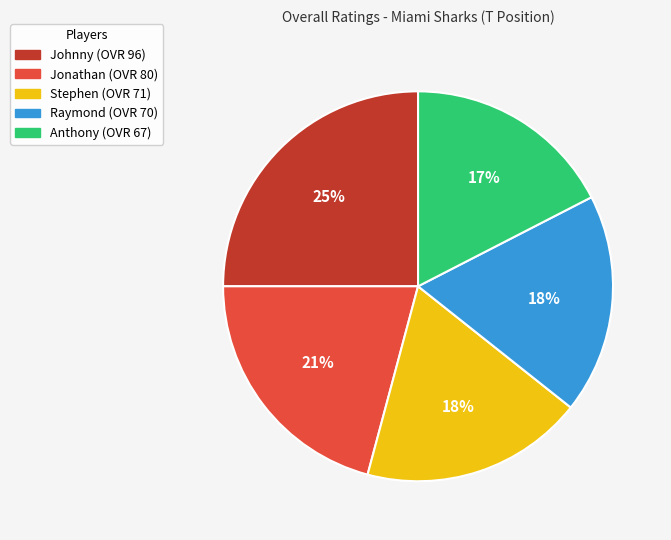

How many slices are in this pie chart?

5